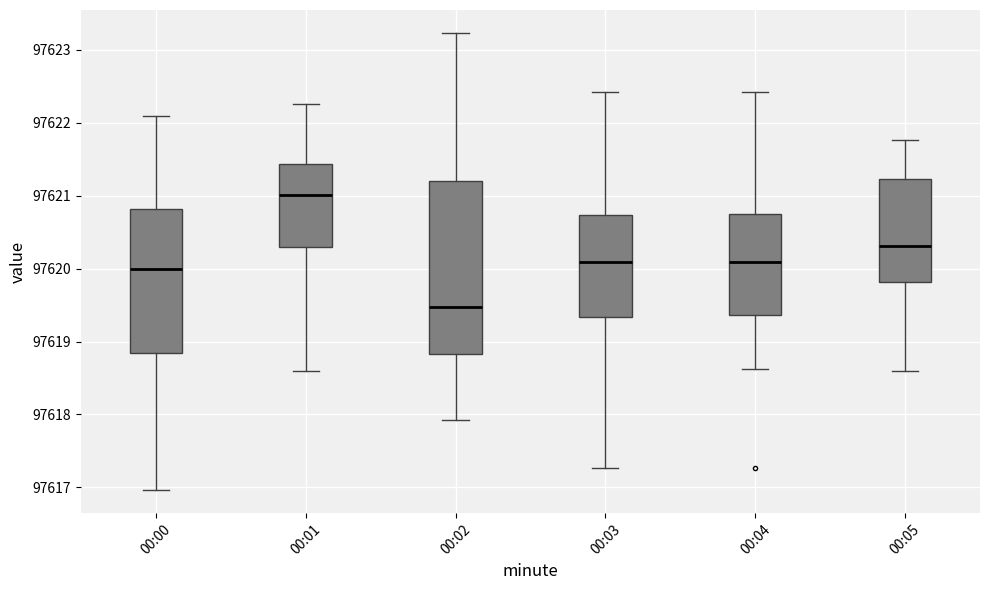

Which box is the tallest, from its lower edge to its upper edge?

00:02